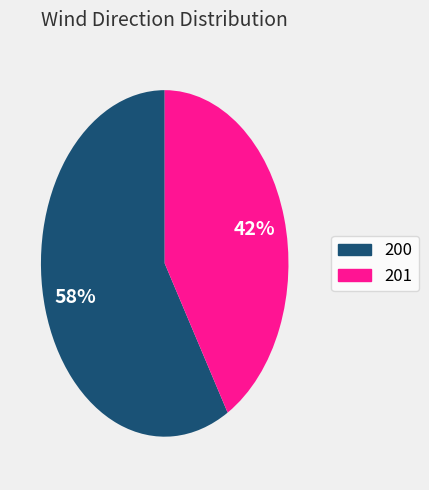

Is there any slice that represents more than half of the pie?

Yes